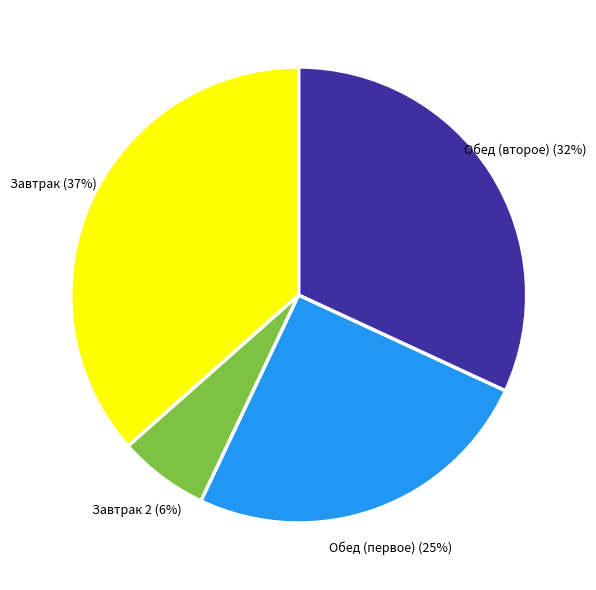

What is the largest slice in the pie chart?

Завтрак